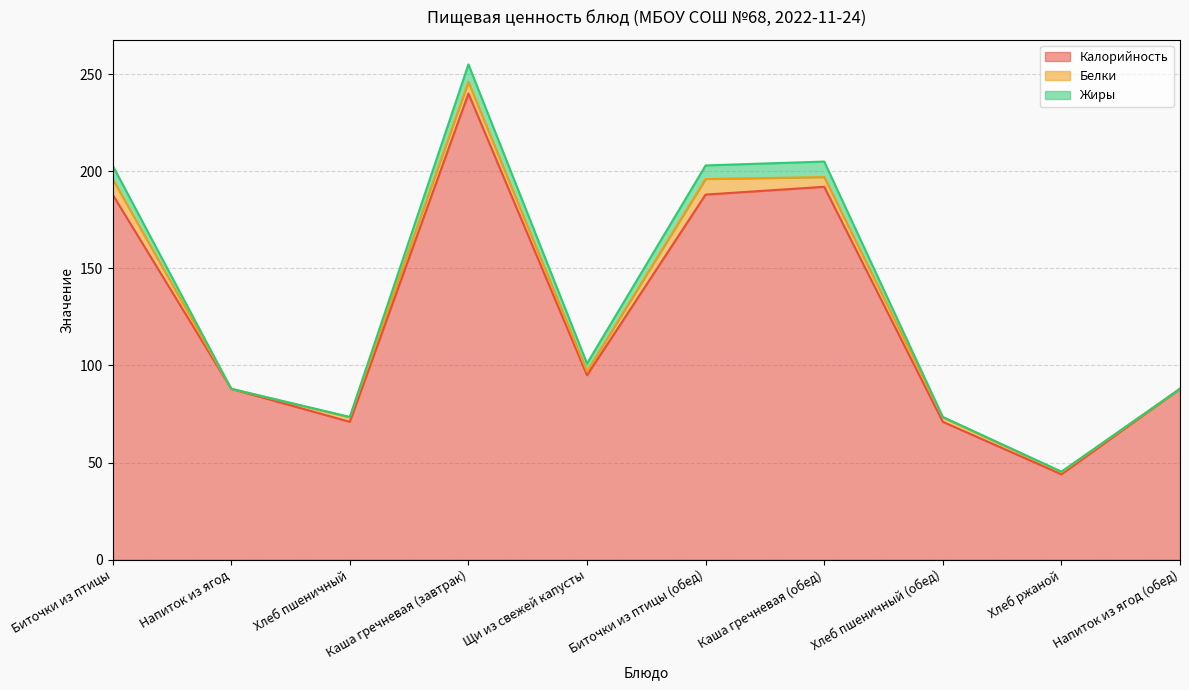

What is the difference between the maximum and minimum values in the Жиры series?

9.0